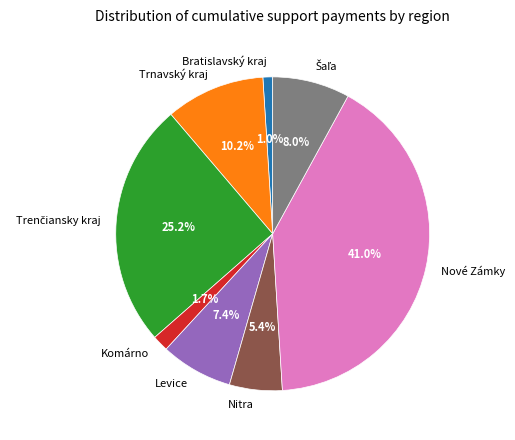

Is there any slice that represents more than half of the pie?

No